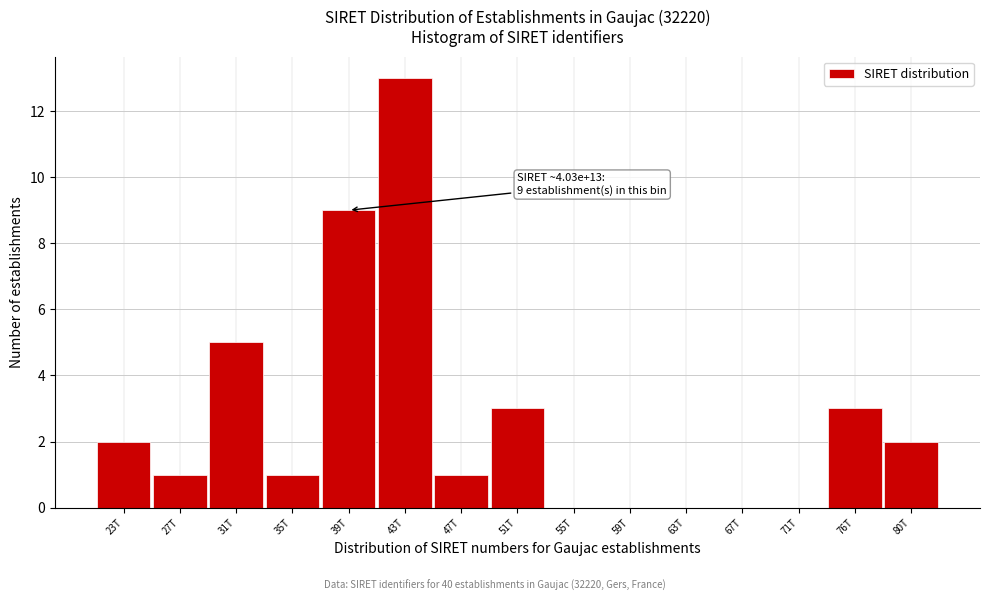

Reading left to right, transcribe all the data shown in this chart.

23T=2	27T=1	31T=5	35T=1	39T=9	43T=13	47T=1	51T=3	55T=0	59T=0	63T=0	67T=0	71T=0	76T=3	80T=2